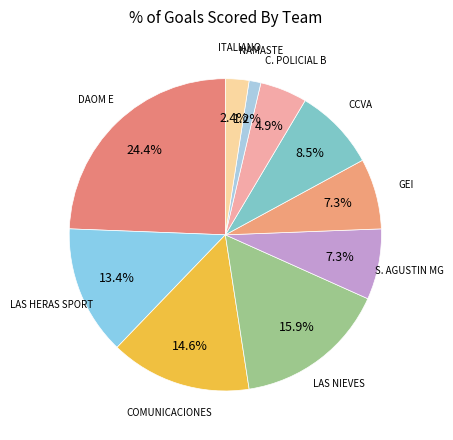

How many slices are in this pie chart?

10